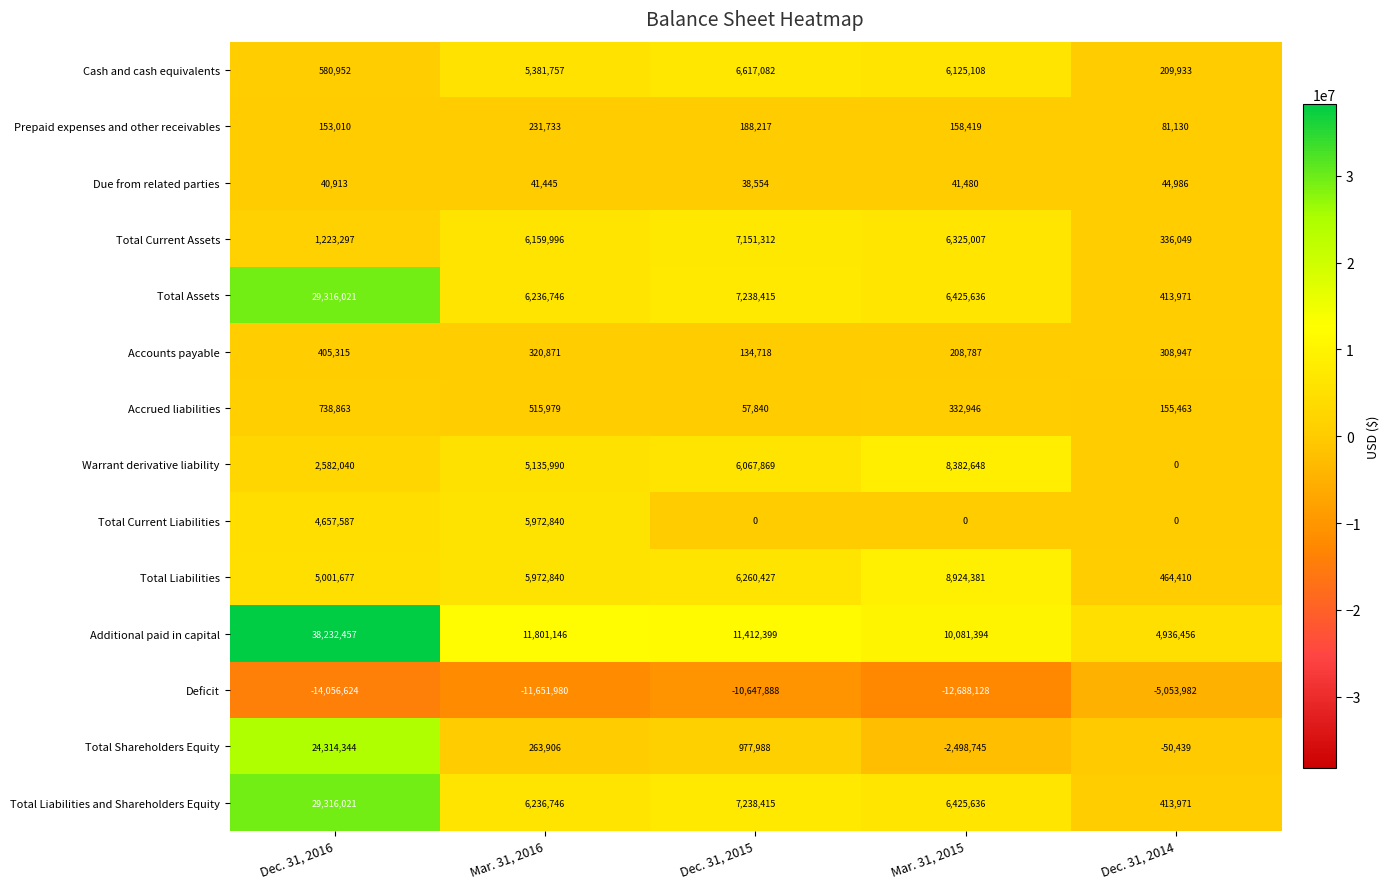

Rank the categories by Prepaid expenses and other receivables value from highest to lowest.

Mar. 31, 2016, Dec. 31, 2015, Mar. 31, 2015, Dec. 31, 2016, Dec. 31, 2014